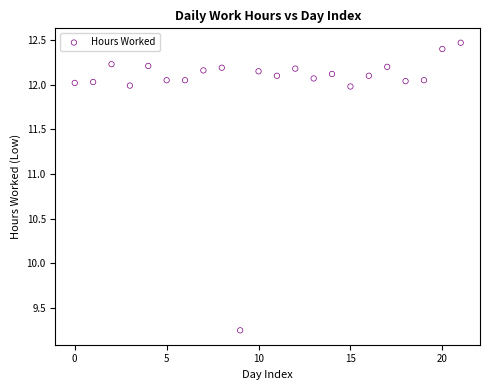

What is the range of Y values (max minus min)?

3.2